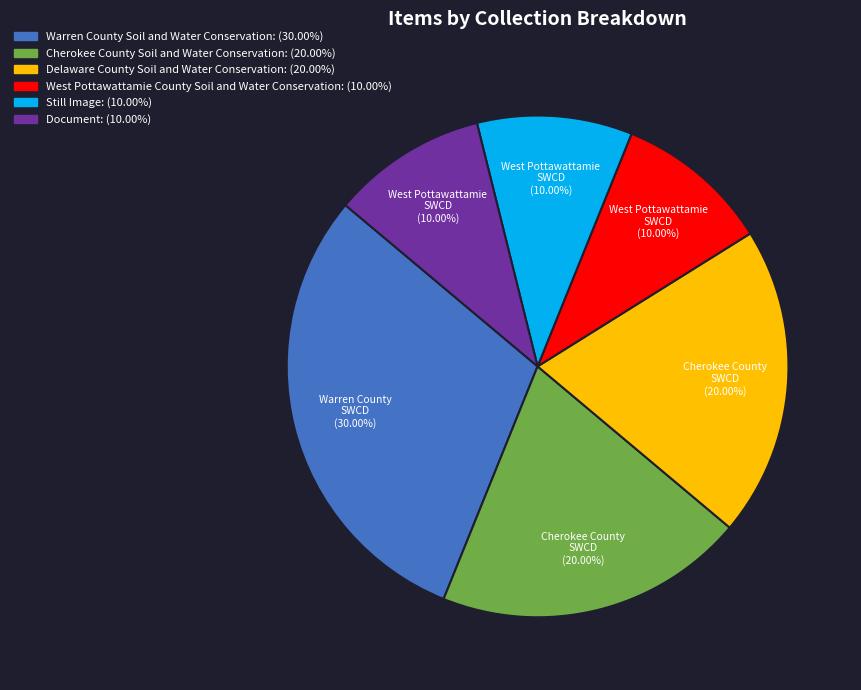

How many slices are in this pie chart?

6